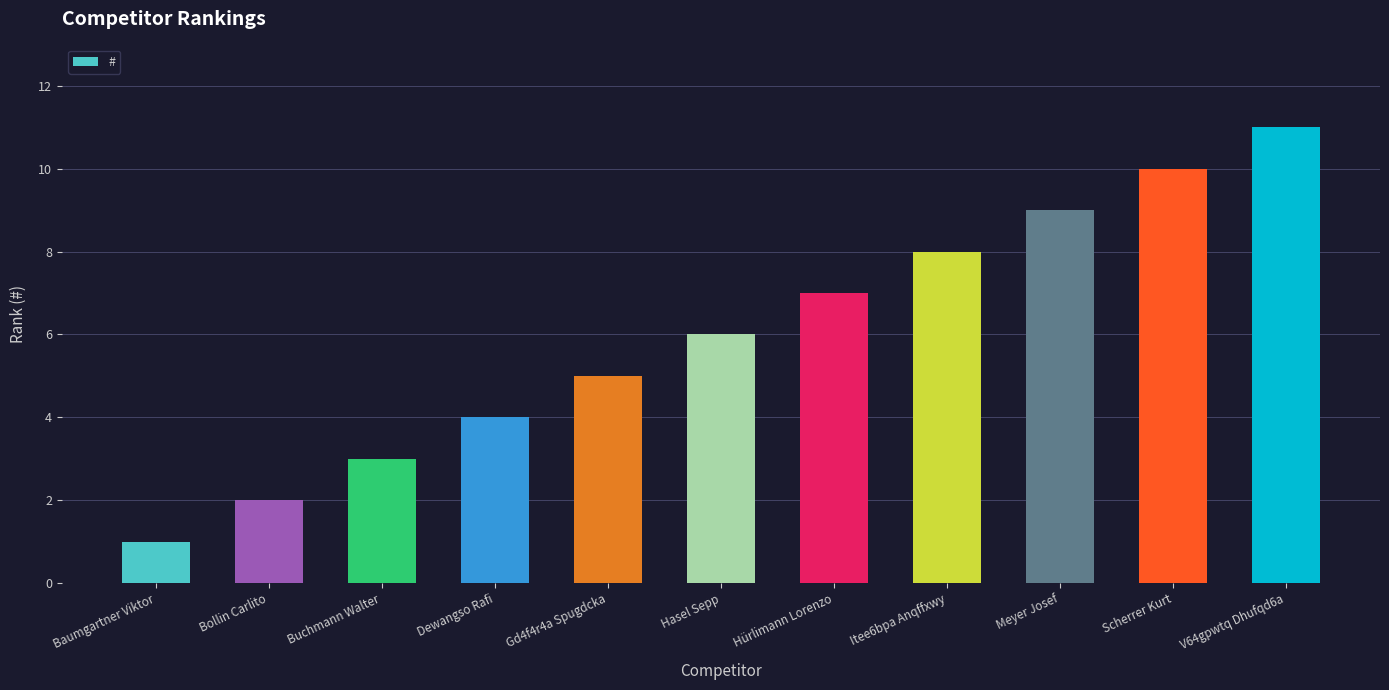

Count the values in the range 3 to 9.

7